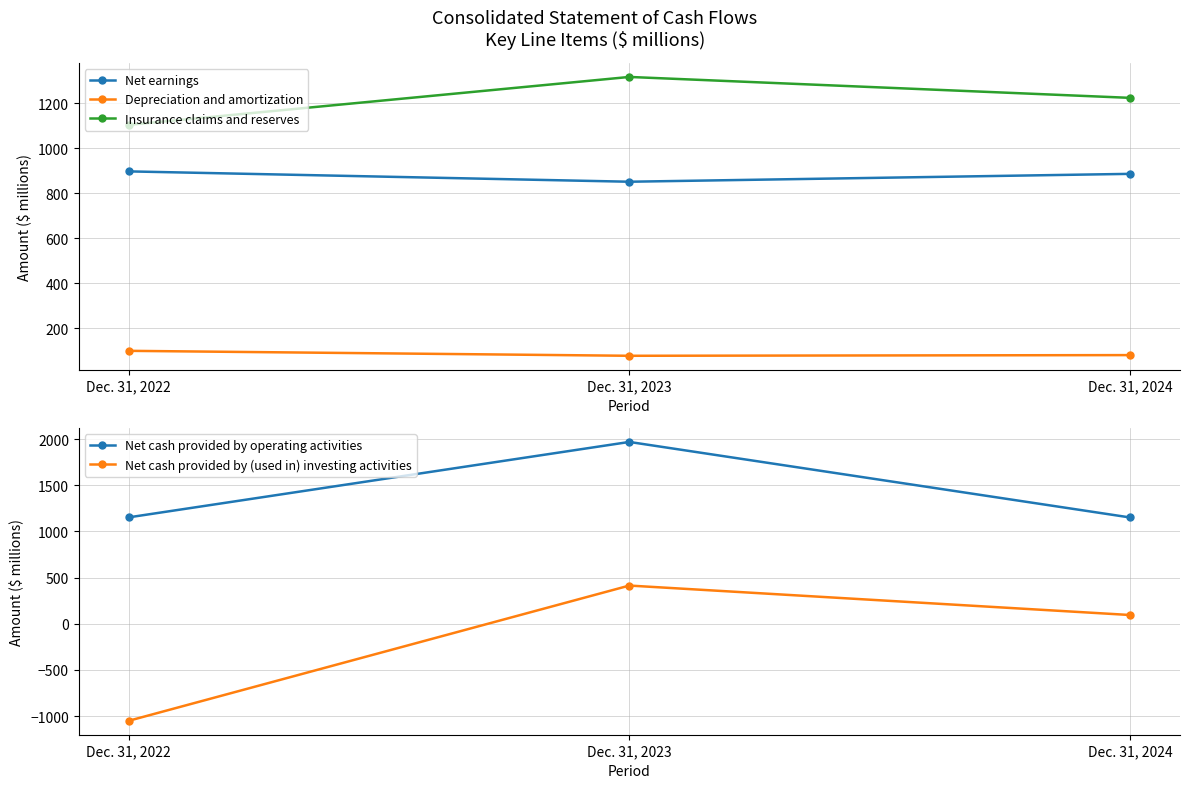

At which label is Net cash provided by (used in) investing activities closest to -318?

Dec. 31, 2024